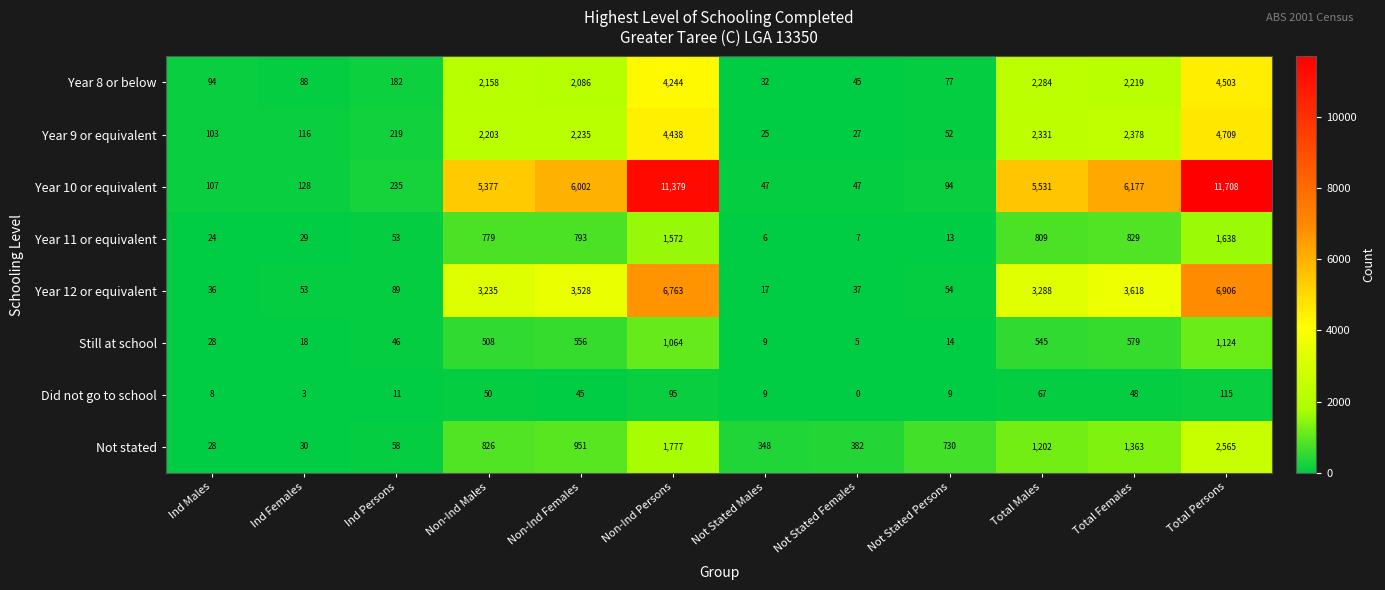

What is the maximum value for Year 11 or equivalent?

1638